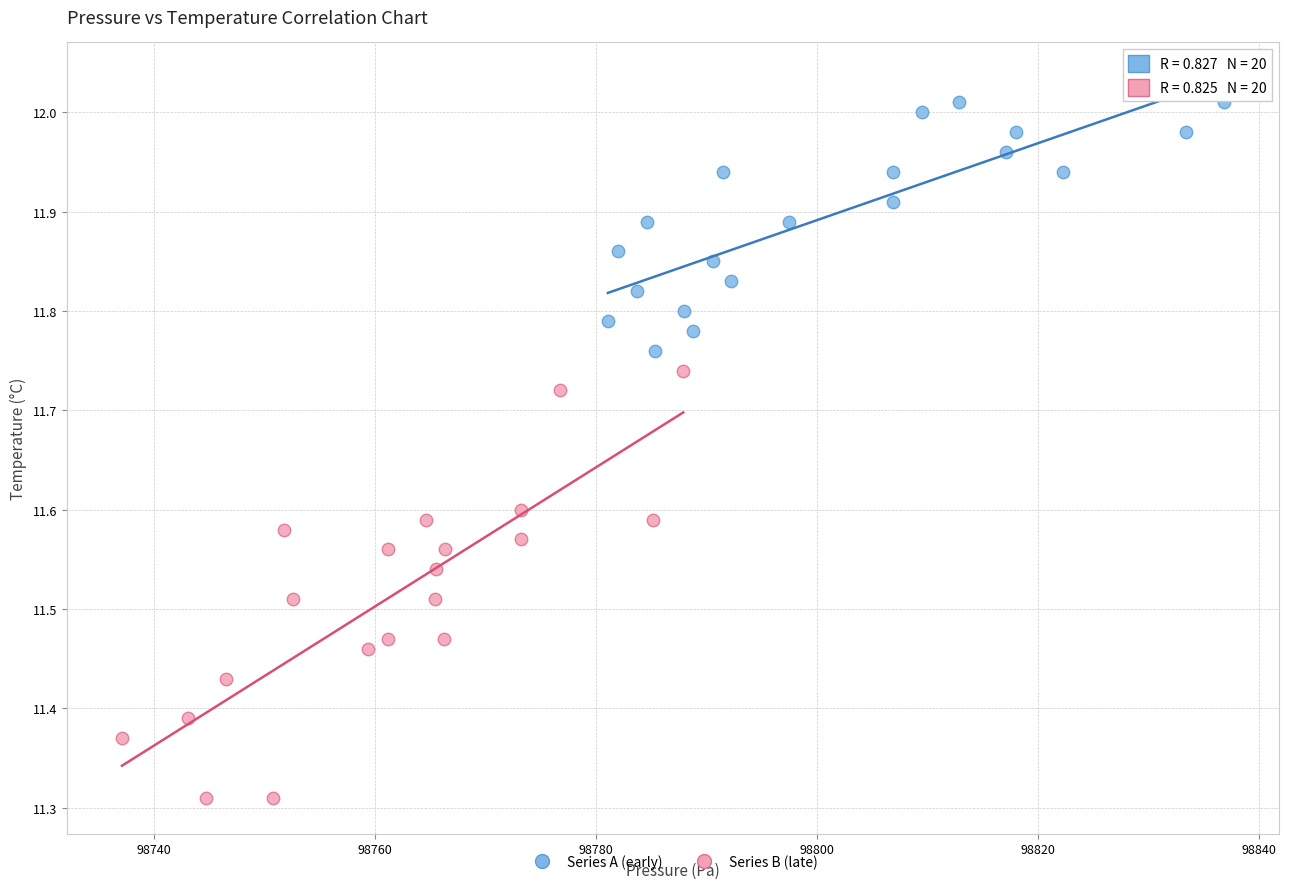

Which series has the widest spread of Y values?

Series B (late)